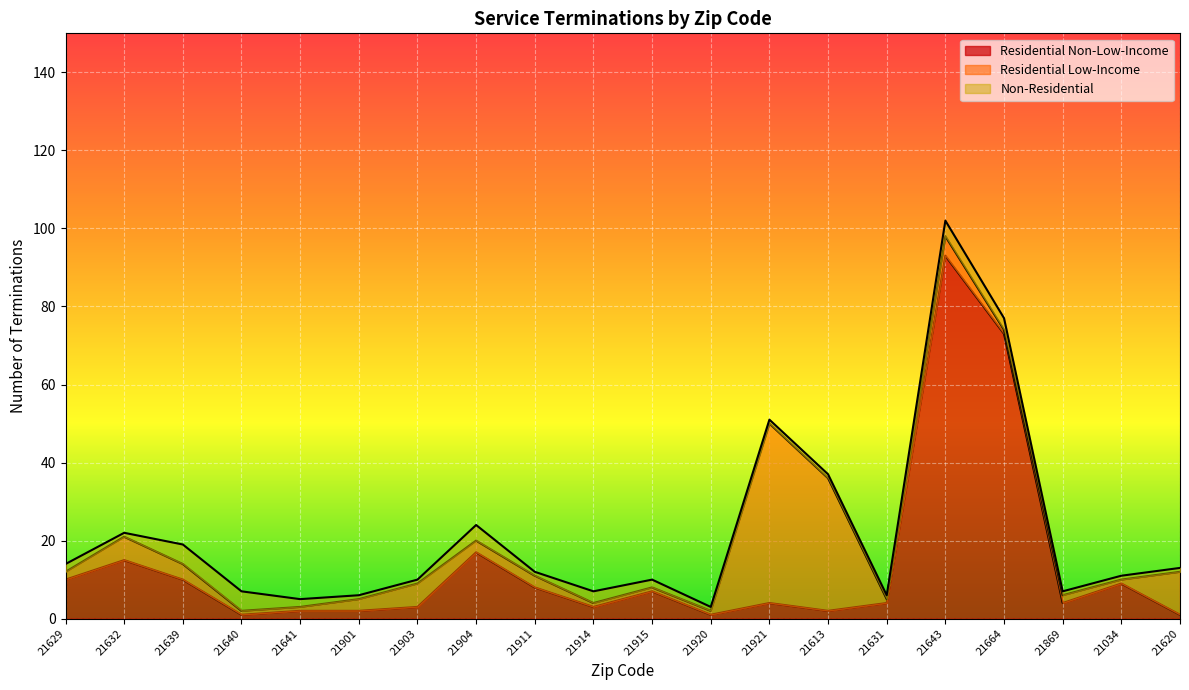

Which series has the largest range (max minus min)?

Residential Non-Low-Income